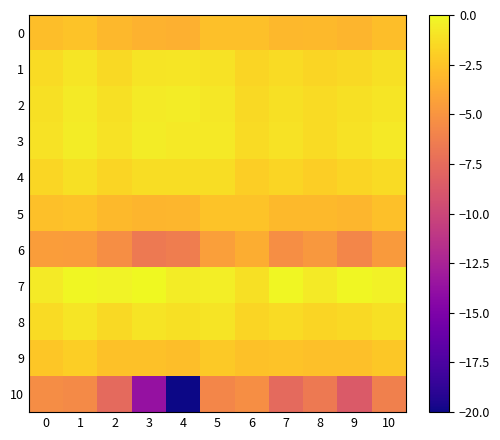

Which series has the largest total across all categories?

7